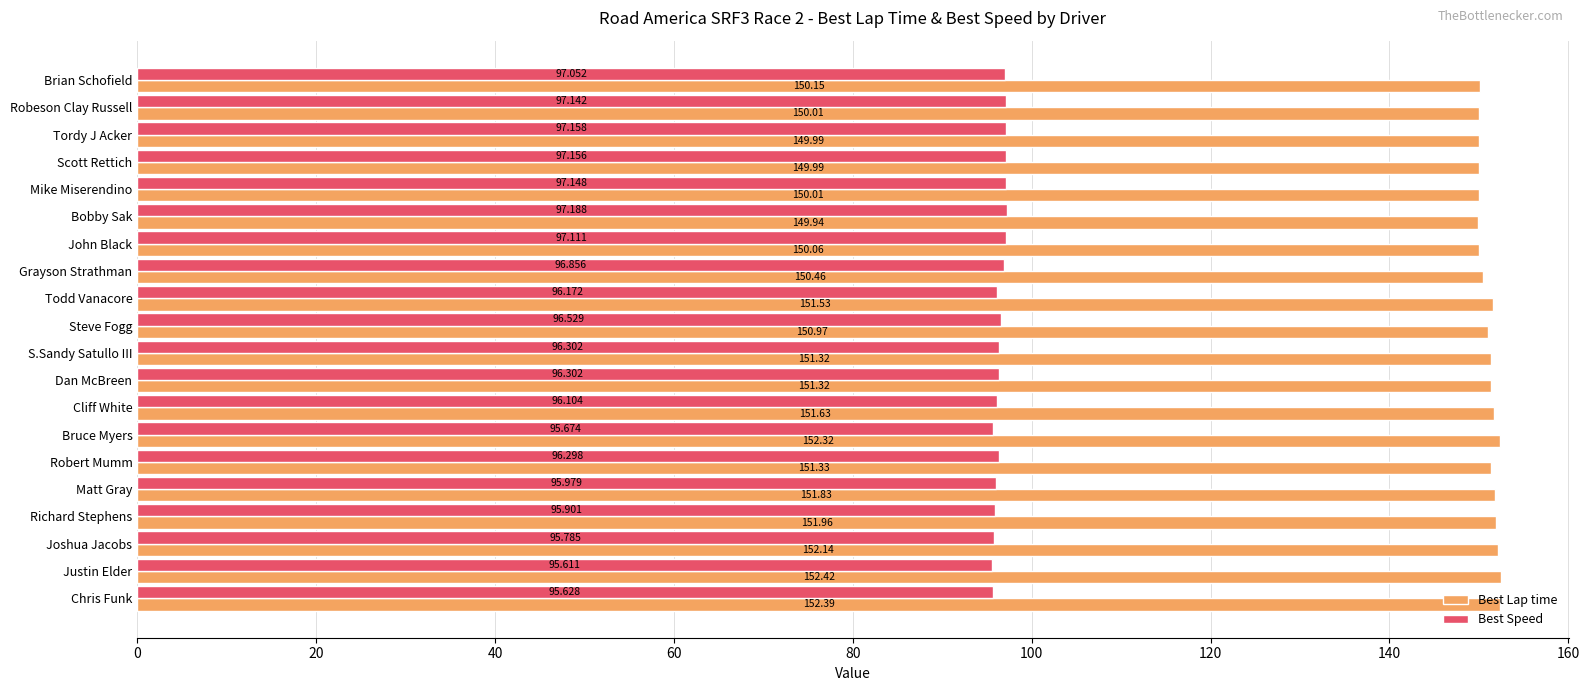

Where is Best Speed nearest to the value 96?

Matt Gray